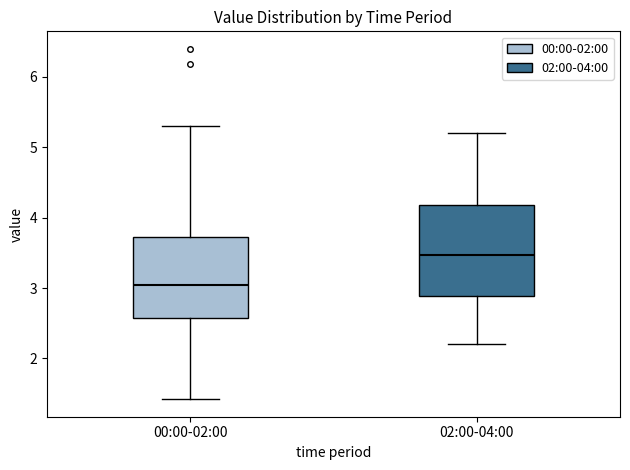

Where is the upper edge of the box for 00:00-02:00 on the y-axis? The values are not printed on the chart, so give them approximately, as read against the axis.

3.7